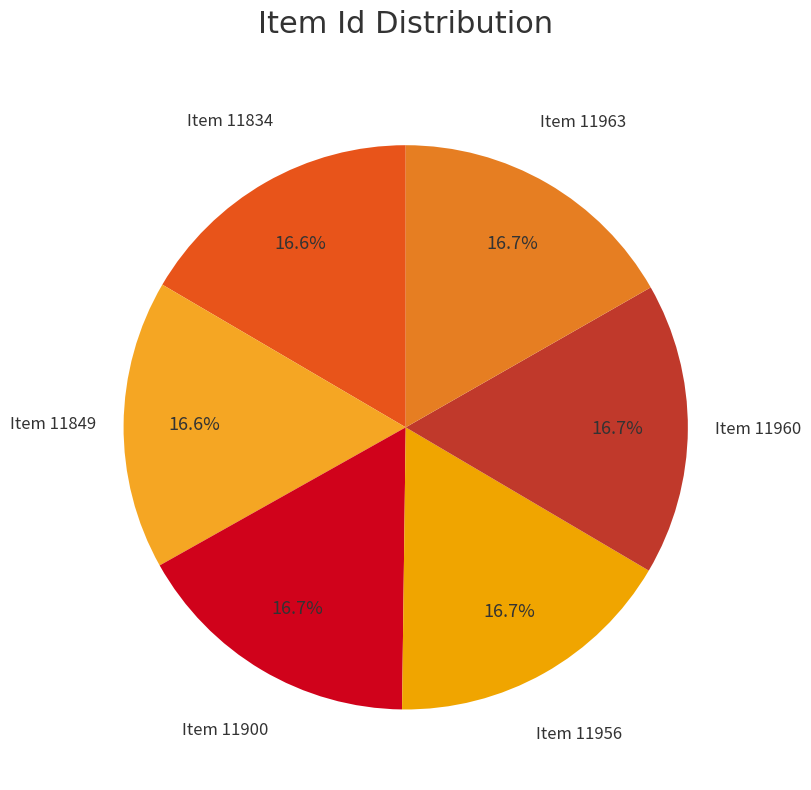

What percentage do Item 11963 and Item 11849 together represent?

33.3%